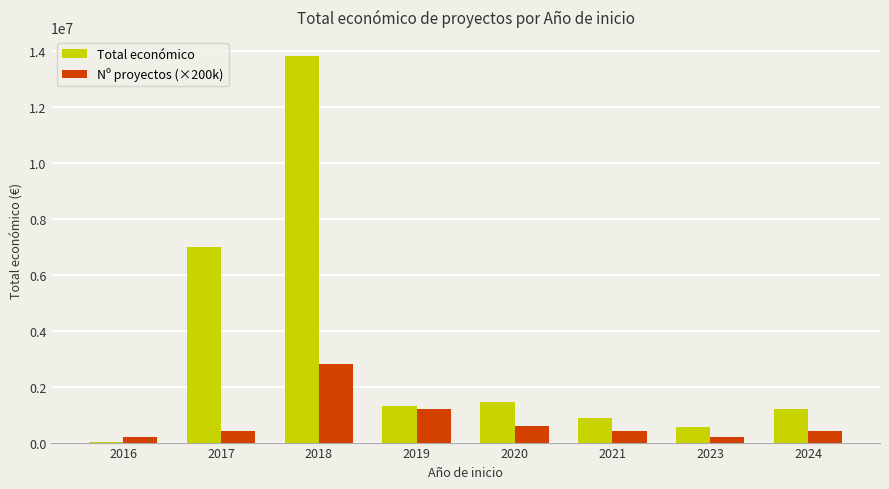

Between 2017 and 2018, which series saw the biggest shift?

Total económico